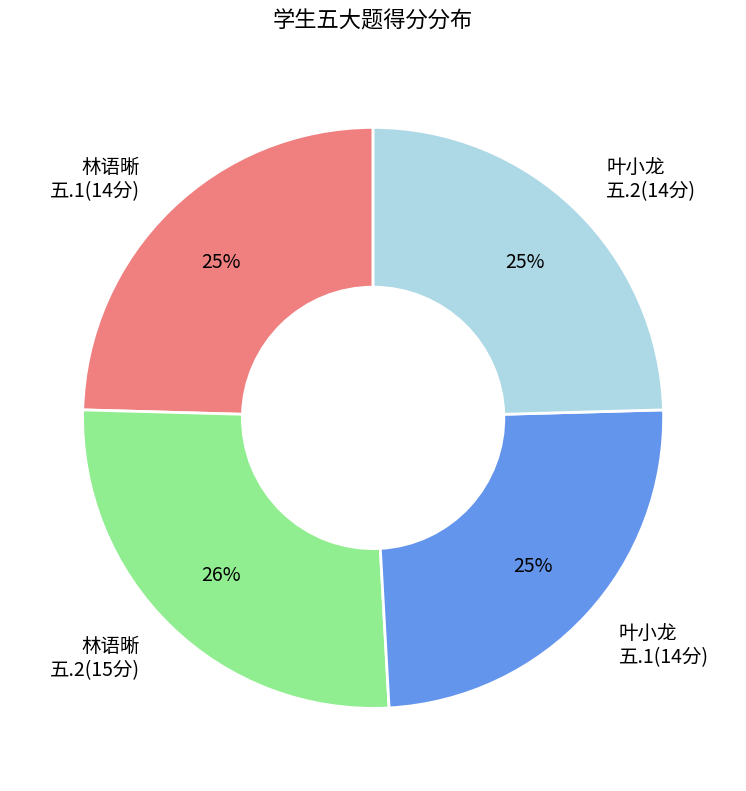

Is it true that 叶小龙 五.1(14分) is 25% of the pie?

True